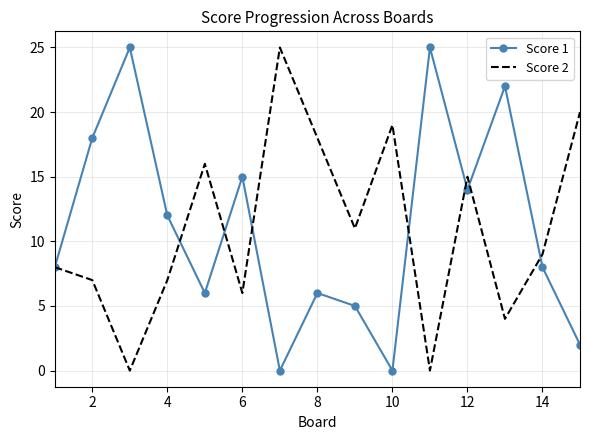

What is the maximum value for Score 1?

25